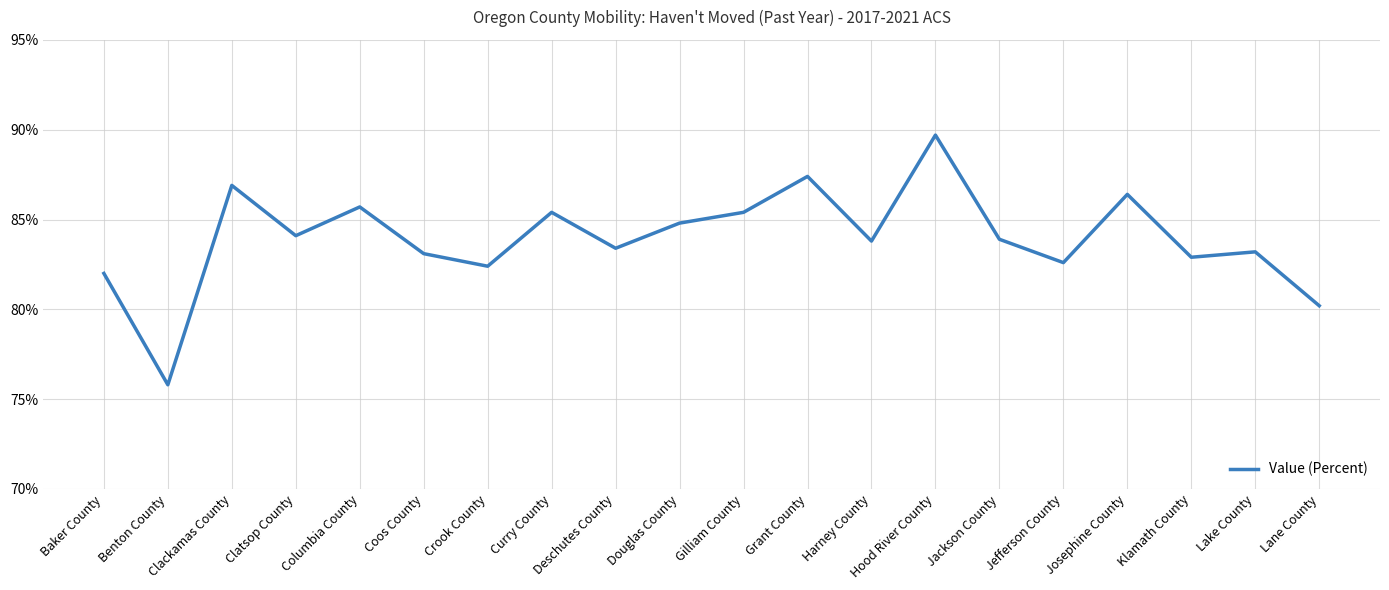

What is the smallest value displayed?

75.8